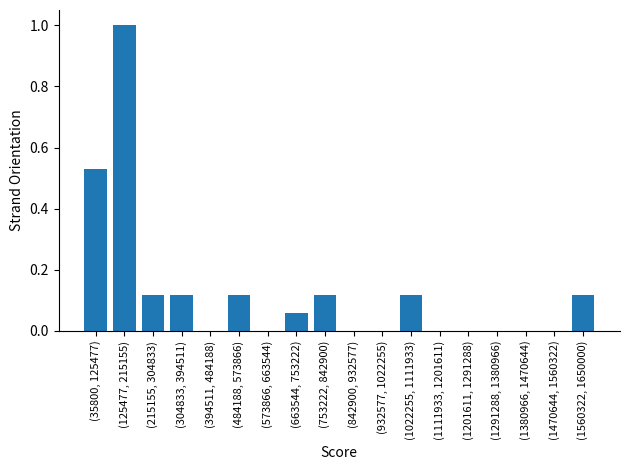

What is the greatest value displayed?

1.0